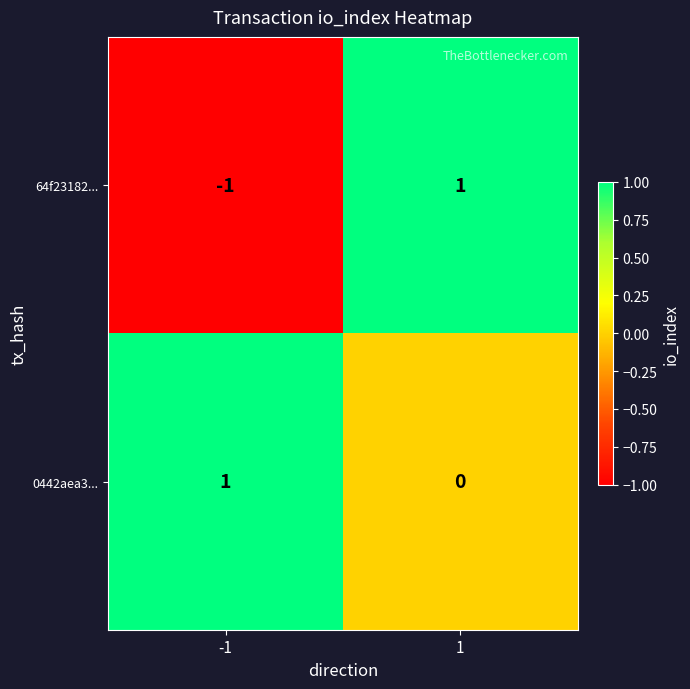

Which series has the largest total across all categories?

0442aea3...